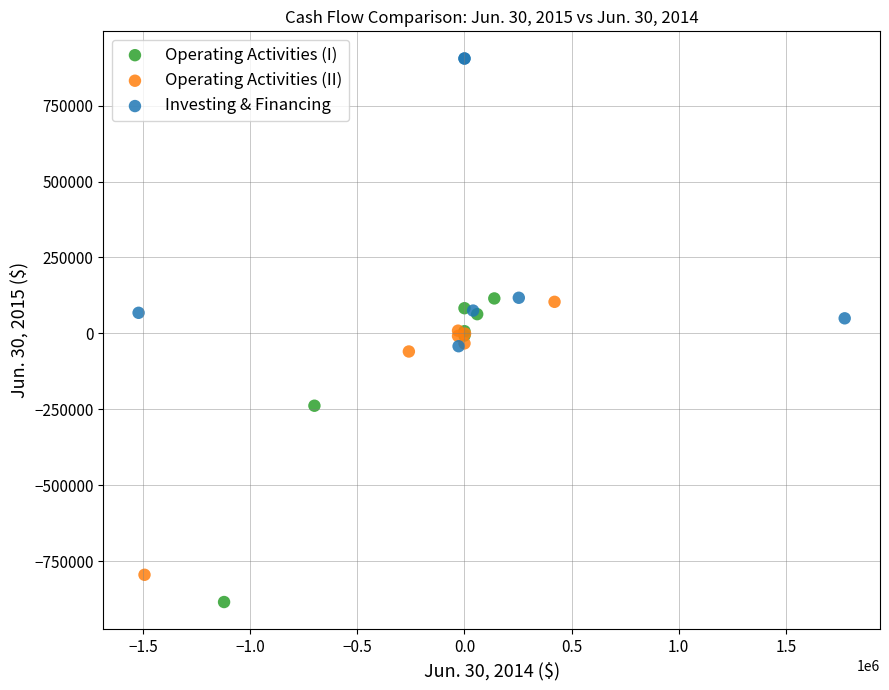

Which series reaches the minimum Y coordinate?

Operating Activities (I)